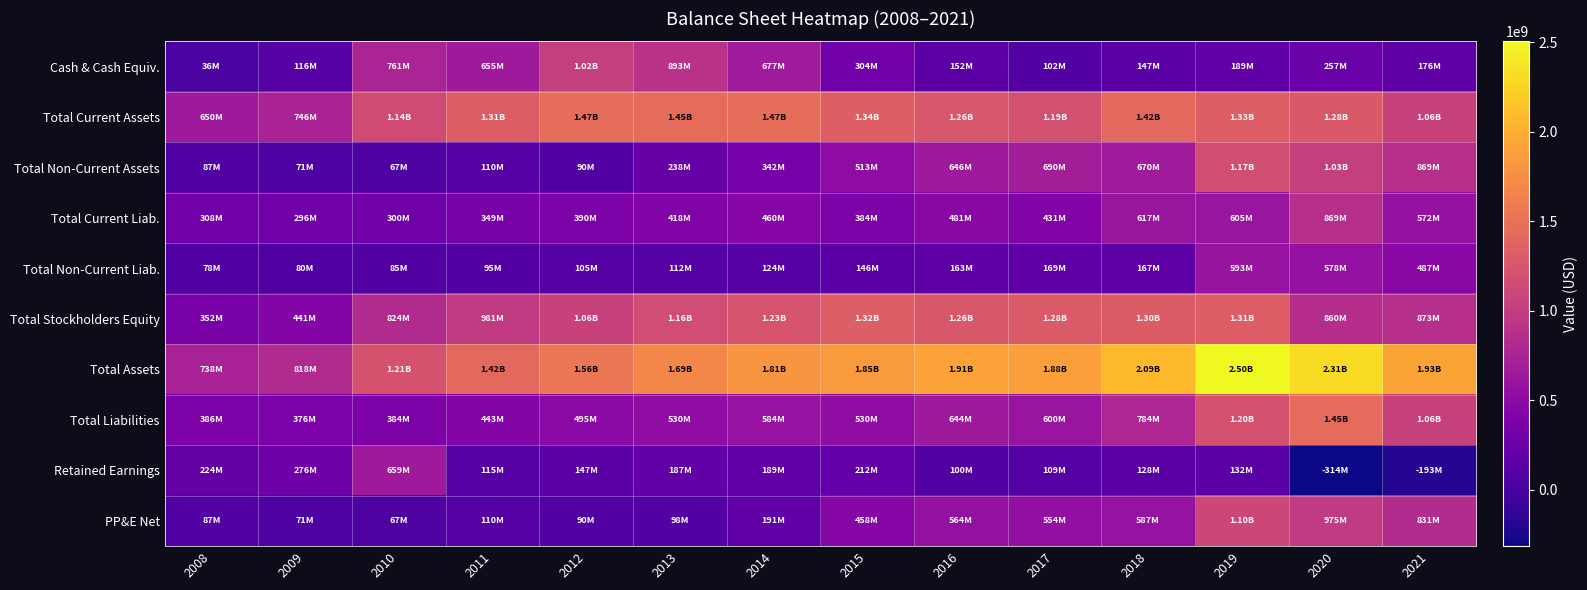

Rank the series by their maximum value, from lowest to highest.

Total Non-Current Liab., Retained Earnings, Total Current Liab., Cash & Cash Equiv., PP&E Net, Total Non-Current Assets, Total Stockholders Equity, Total Liabilities, Total Current Assets, Total Assets